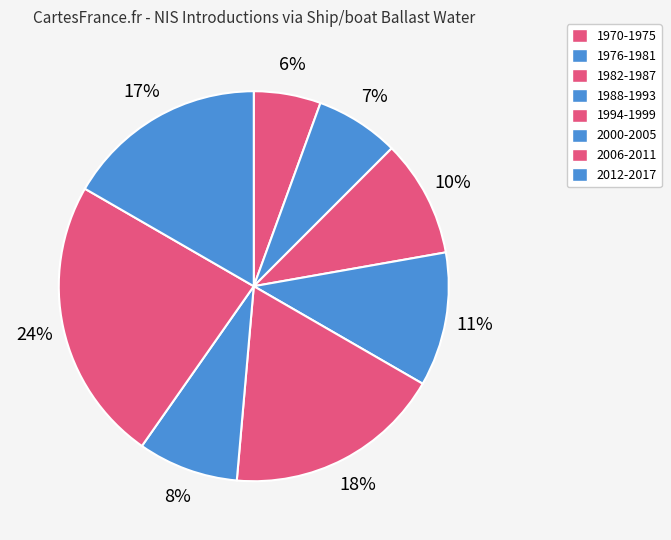

Combined, do 1982-1987 and 2000-2005 account for over 50%?

No